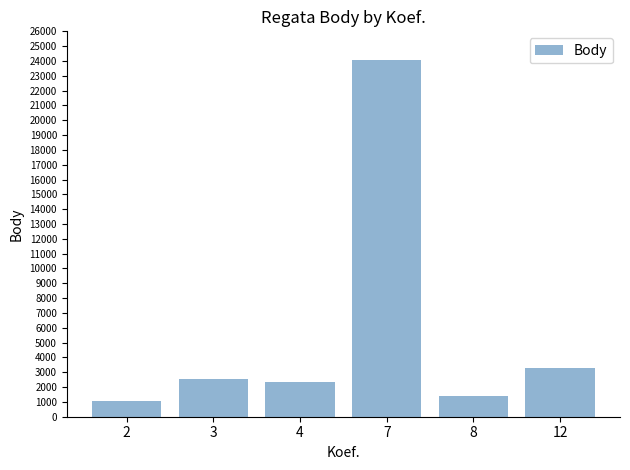

What is the difference between the maximum and minimum values?

23041